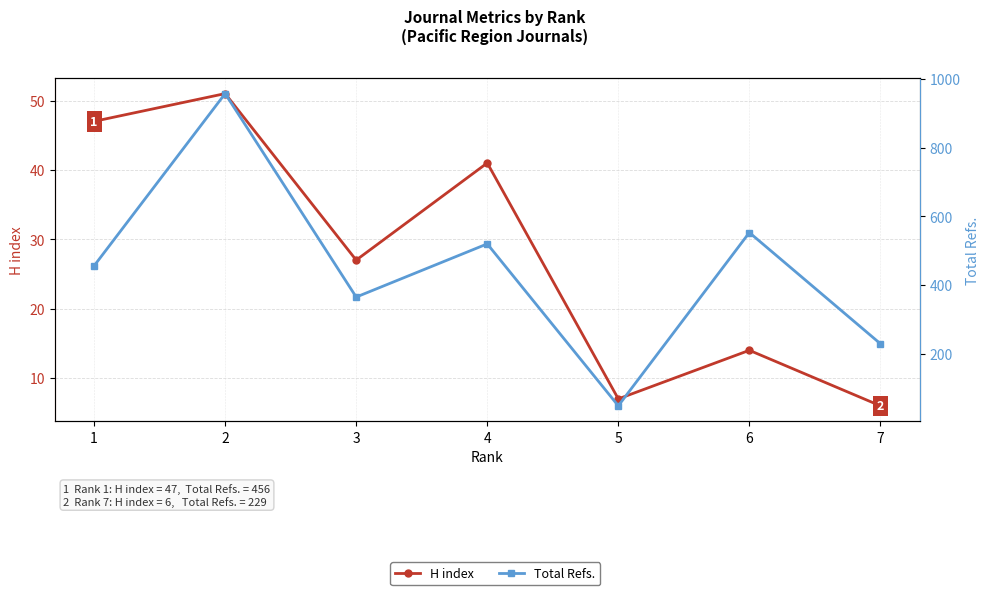

At which label does Total Refs. first exceed 456?

2